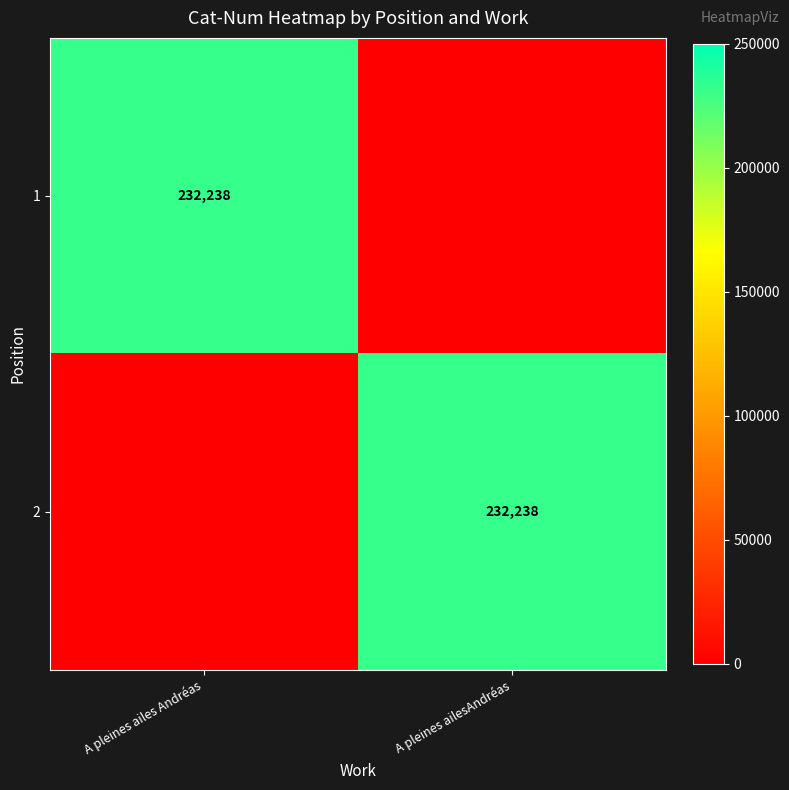

The value of 2 at A pleines ailesAndréas is 232238. True or false?

True